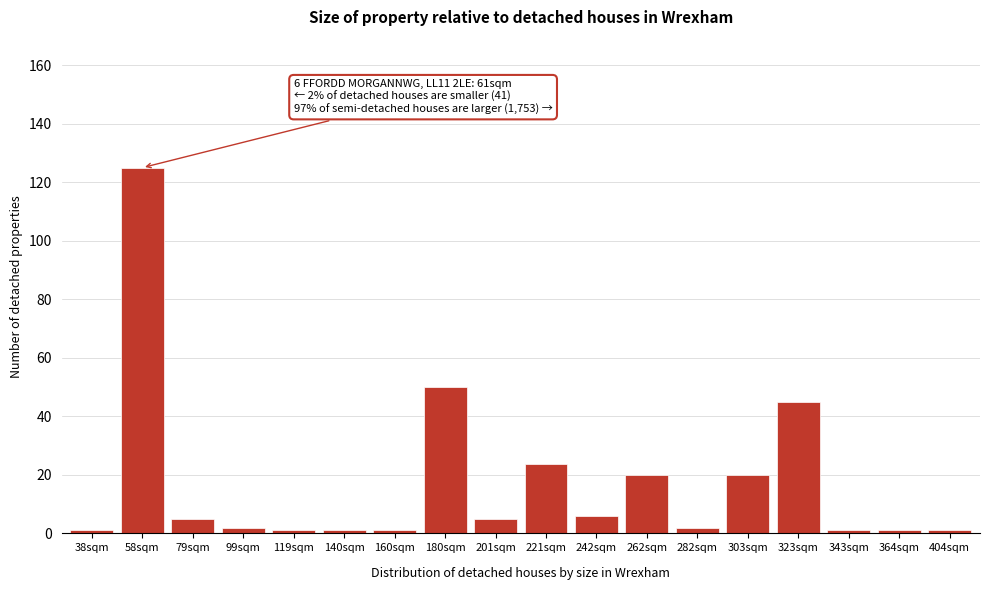

Reading left to right, list all the values displayed in this chart.

1.0	125.0	5.0	2.0	1.0	1.0	1.0	50.0	5.0	23.8	6.0	20.0	2.0	20.0	45.0	1.0	1.0	1.0